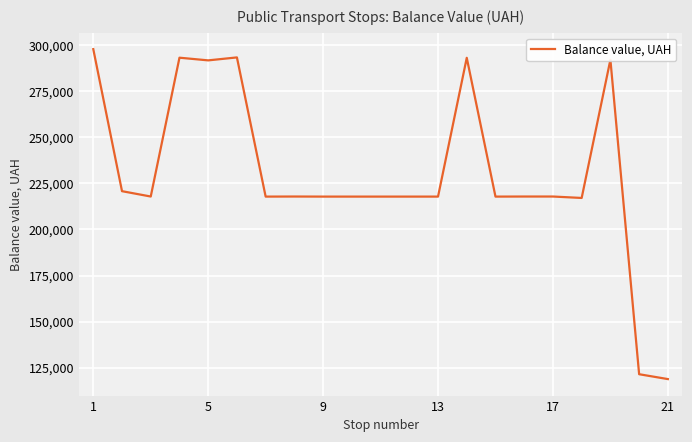

True or false: the data has more than 1 interior local peaks.

True